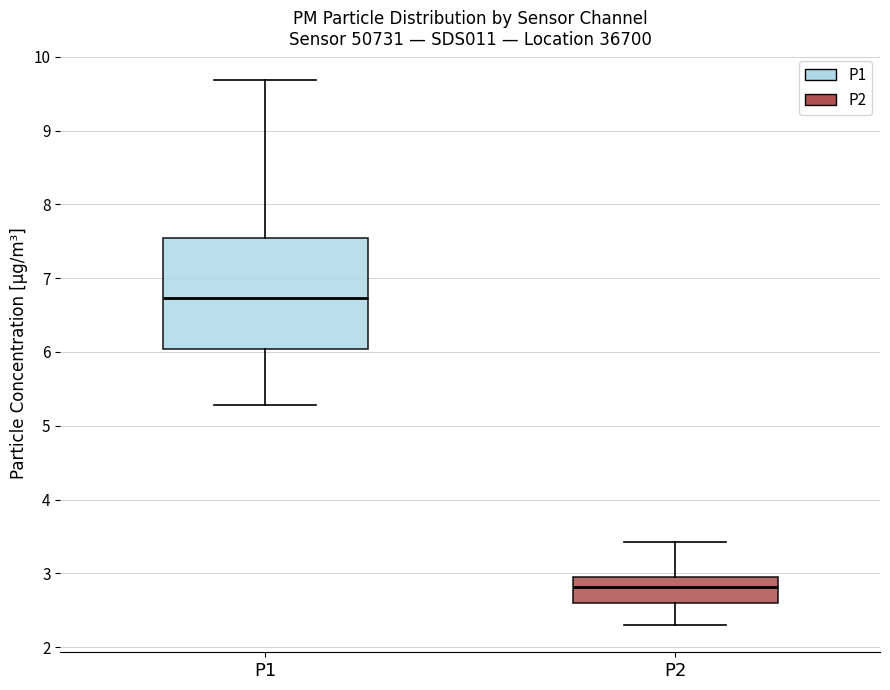

Which box is the tallest, from its lower edge to its upper edge?

P1